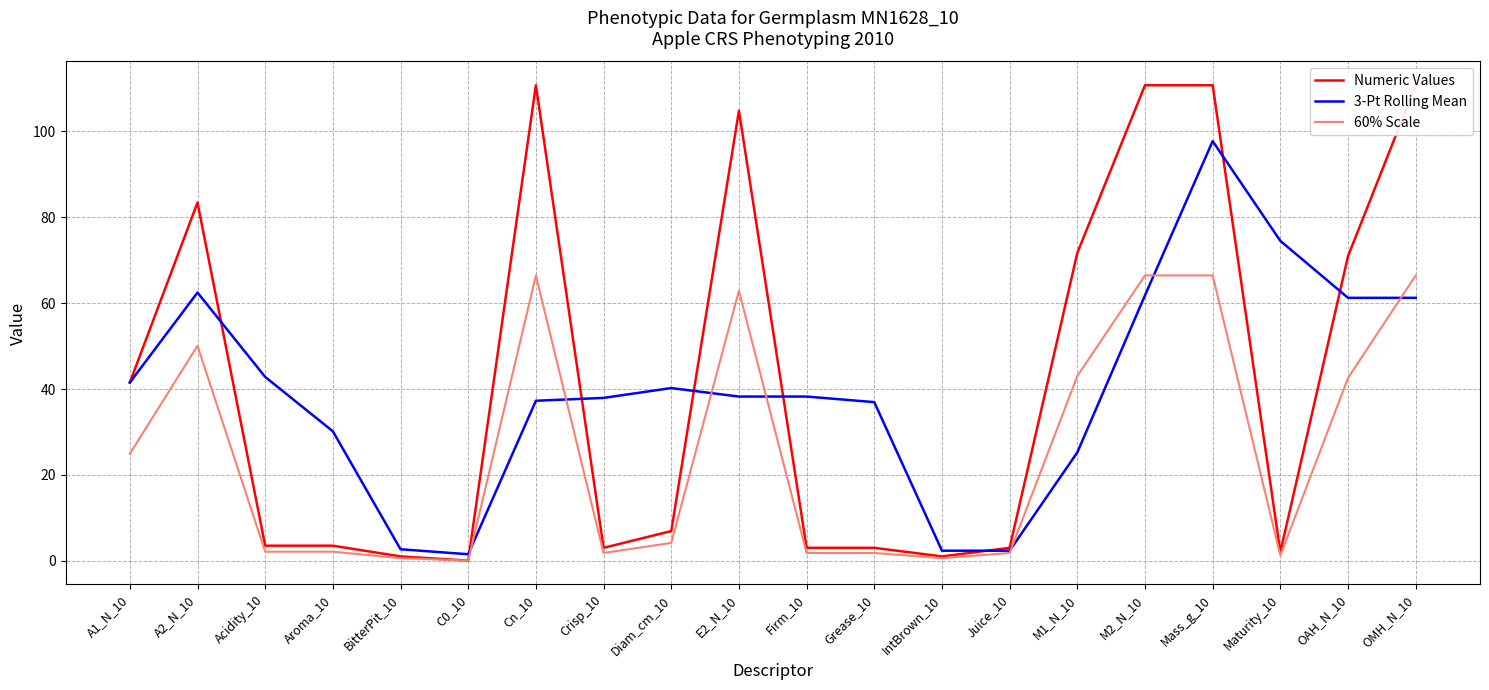

How many times do 3-Pt Rolling Mean and 60% Scale cross each other?

7